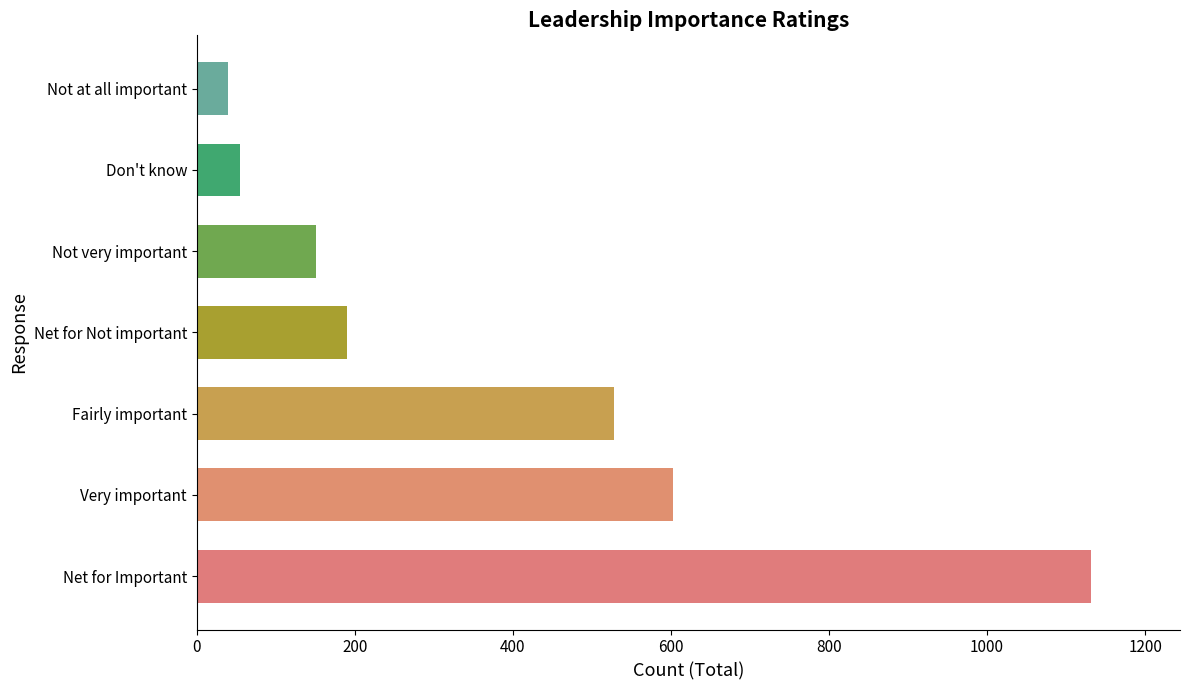

List the labels in order of value, largest first.

Net for Important, Very important, Fairly important, Net for Not important, Not very important, Don't know, Not at all important